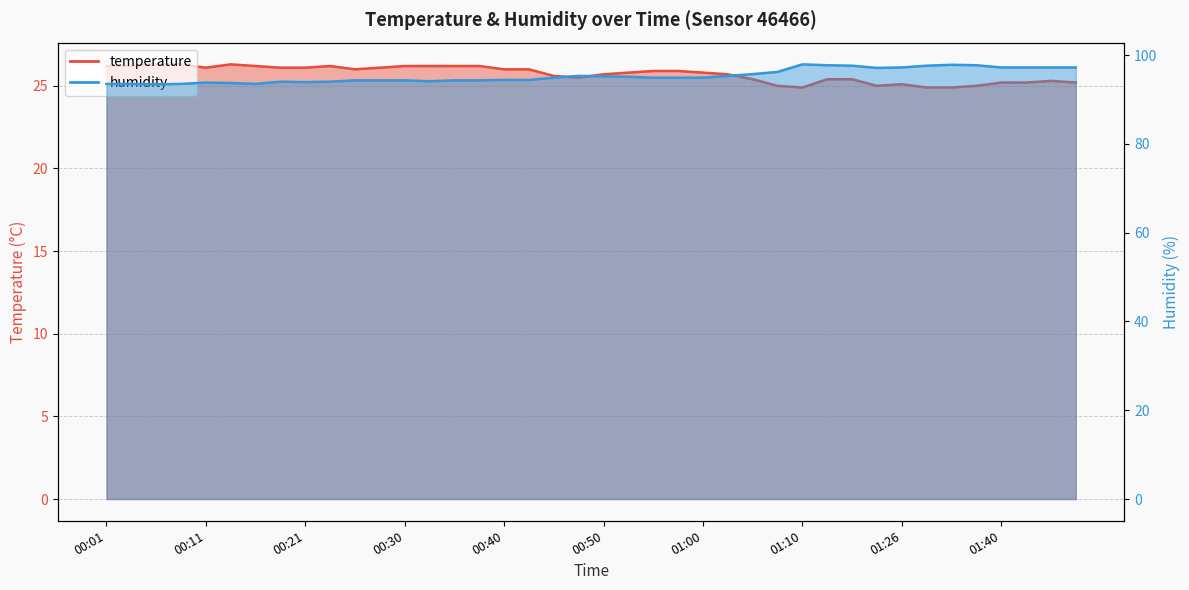

What is the difference between the maximum and minimum values in the humidity series?

4.5